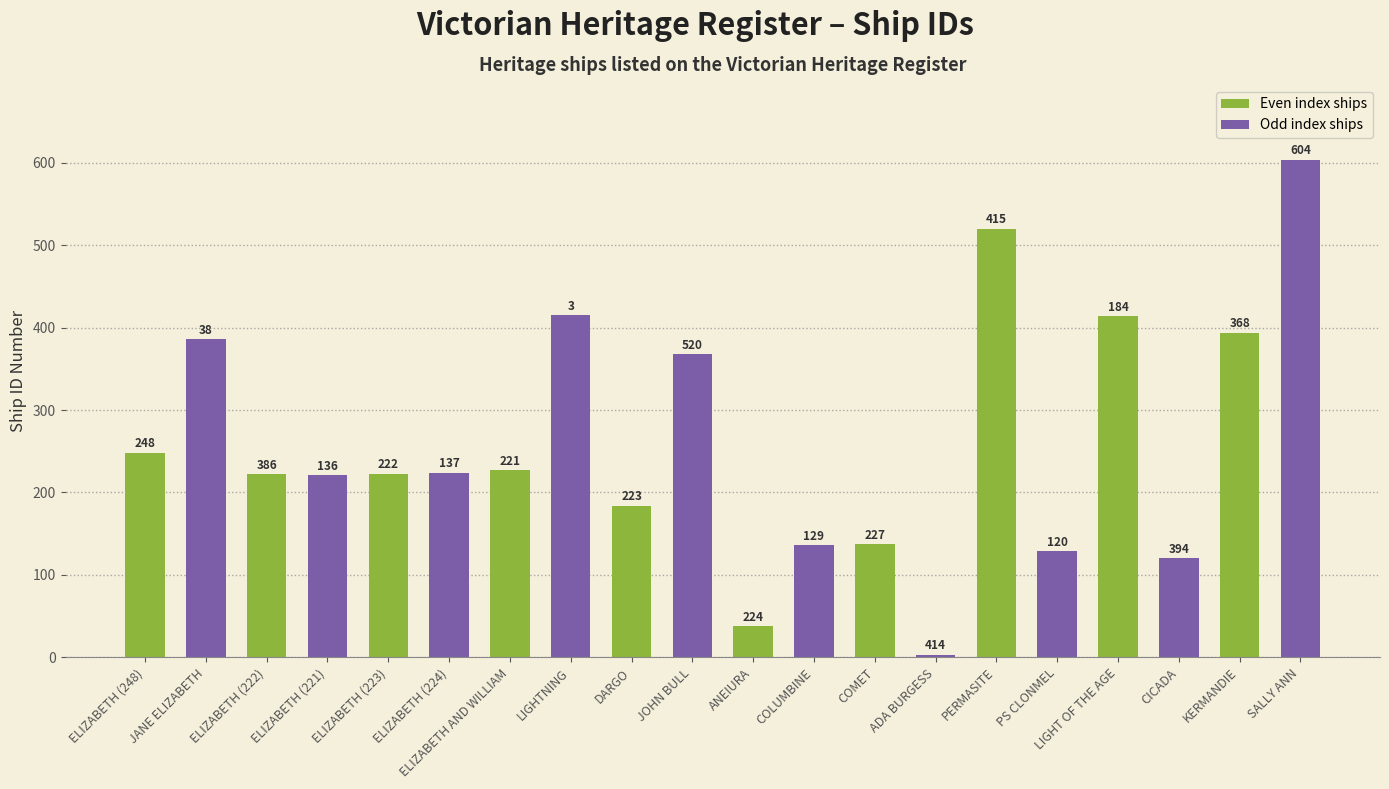

At which label is Odd index ships closest to 303?

DARGO